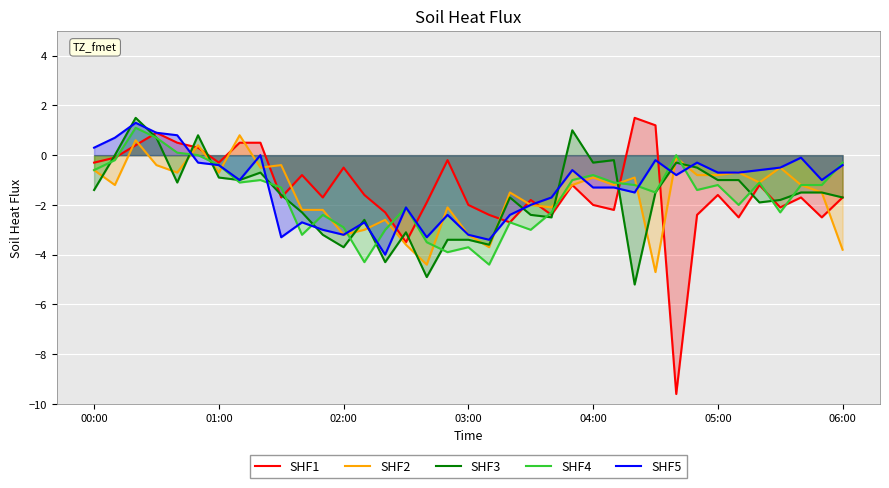

What is the spread (max minus min) of values at 06:00?

3.5